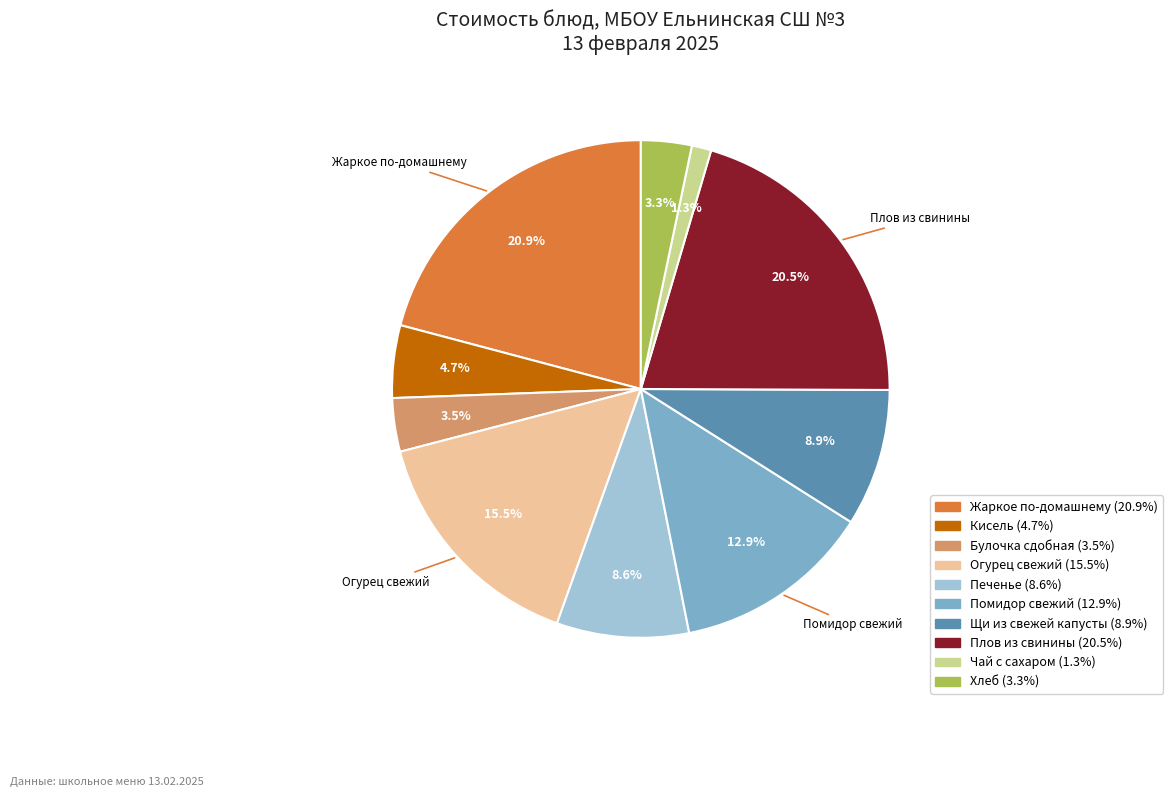

Does any single category account for the majority?

No